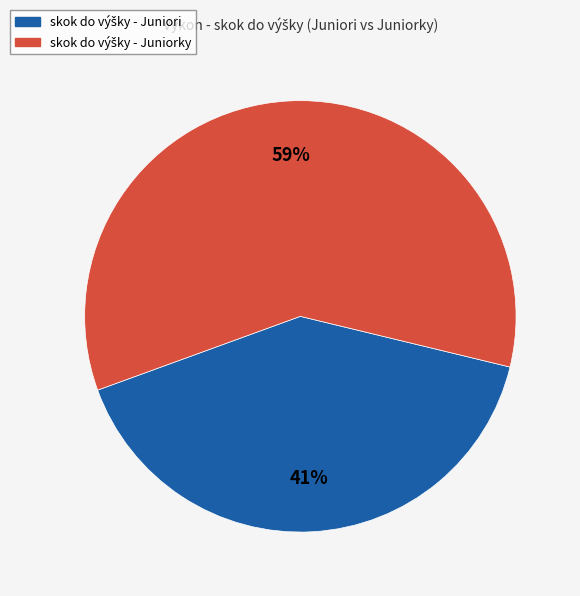

Is there a majority slice in this chart?

Yes